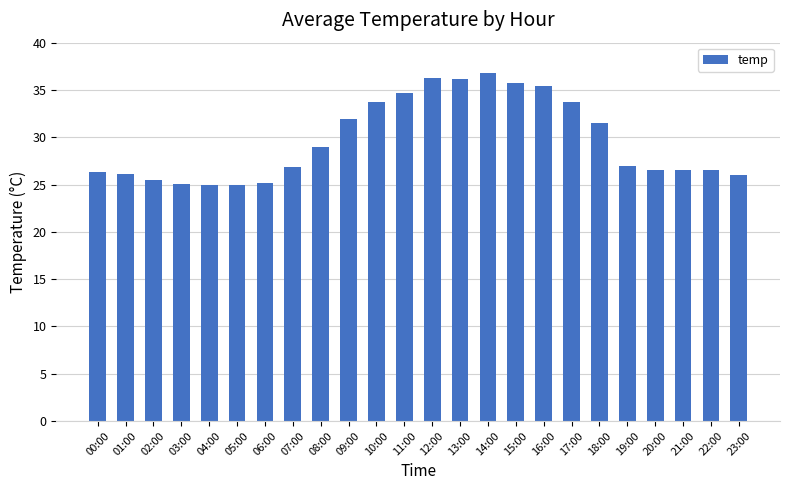

What is the ratio of the value at 12:00 to the value at 01:00?

1.4